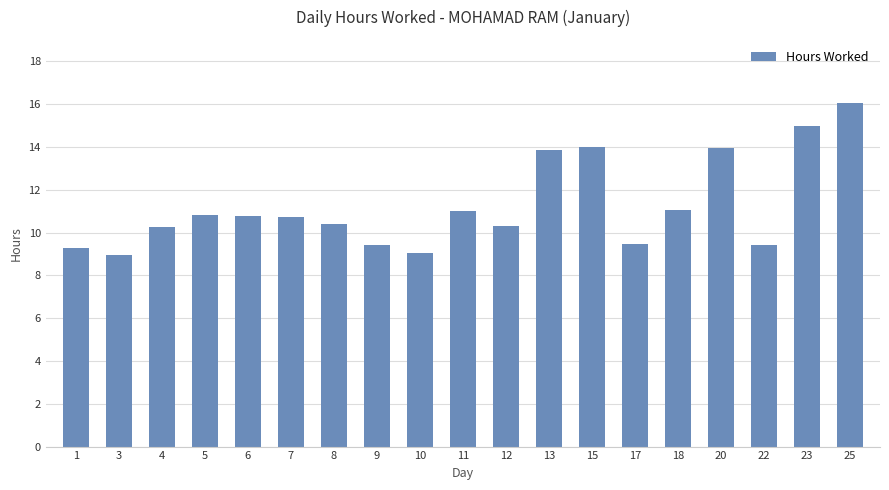

What is the smallest value displayed?

9.0